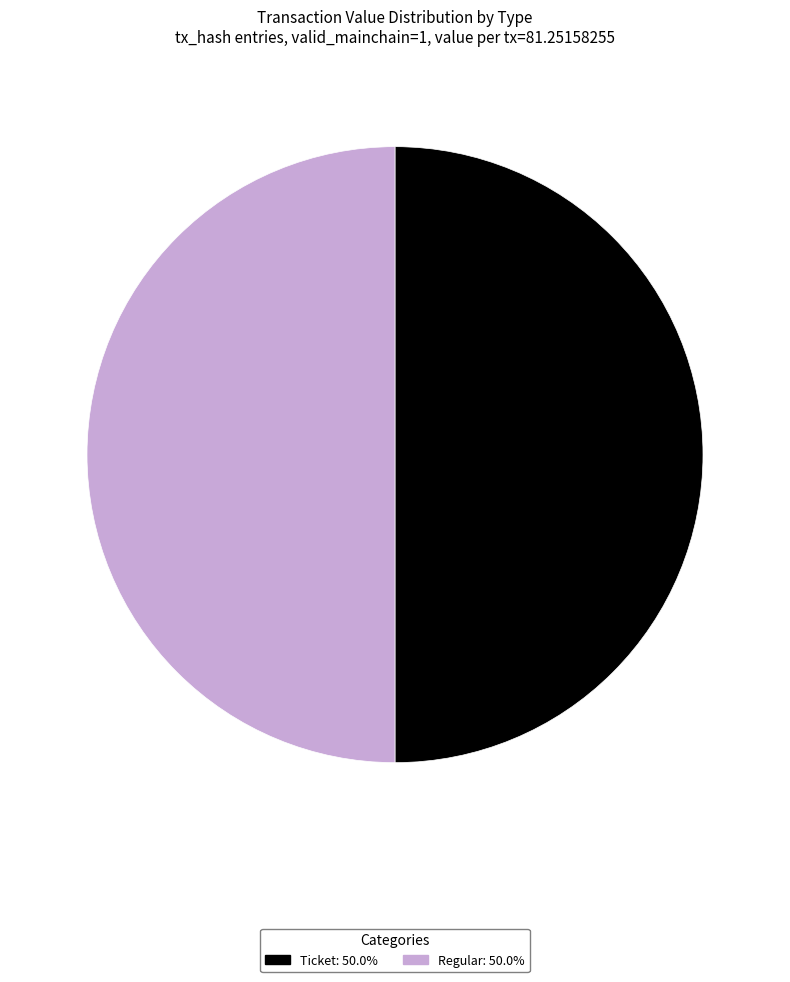

What is the ratio of the value at Ticket: 50.0% to the value at Regular: 50.0%?

1.0